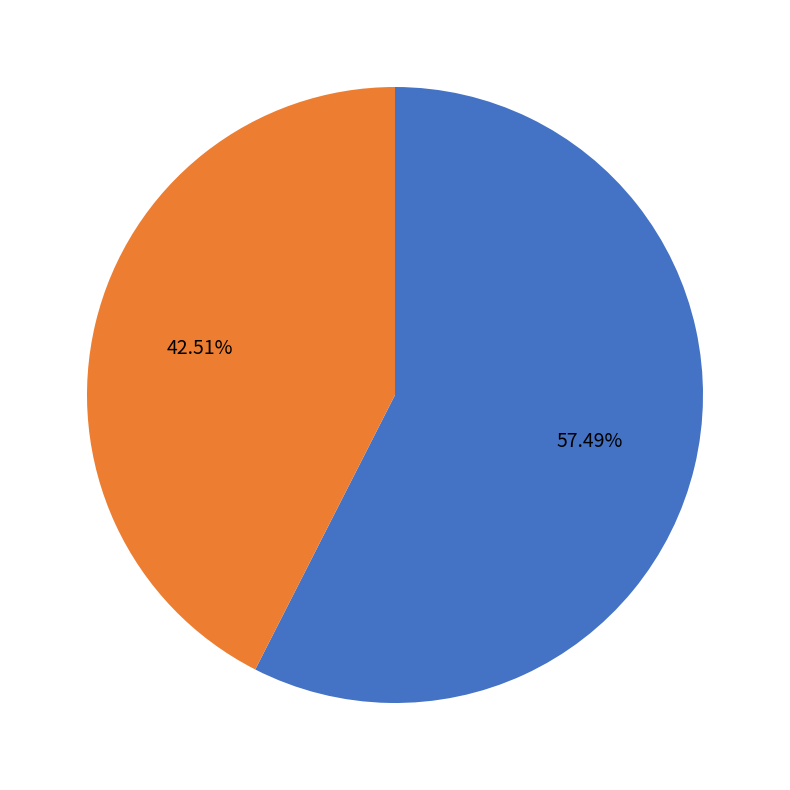

Does any single category account for the majority?

Yes